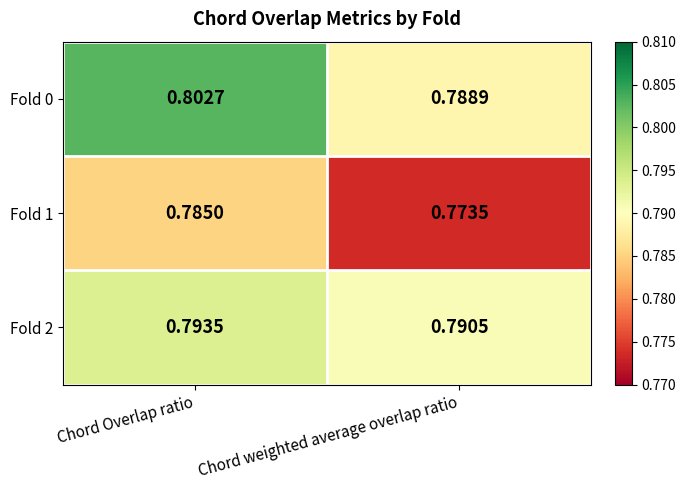

Which series has the widest spread of values?

Fold 0